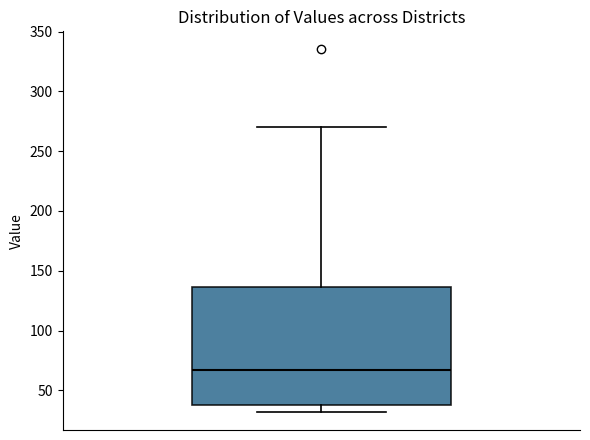

Transcribe this box plot: give where the median line is, the range the box spans, and where the two whiskers end, as read against the y-axis. The values are not printed on the chart, so give them approximately, as read against the axis.

median 65, box 40 to 135, whiskers 30 to 270